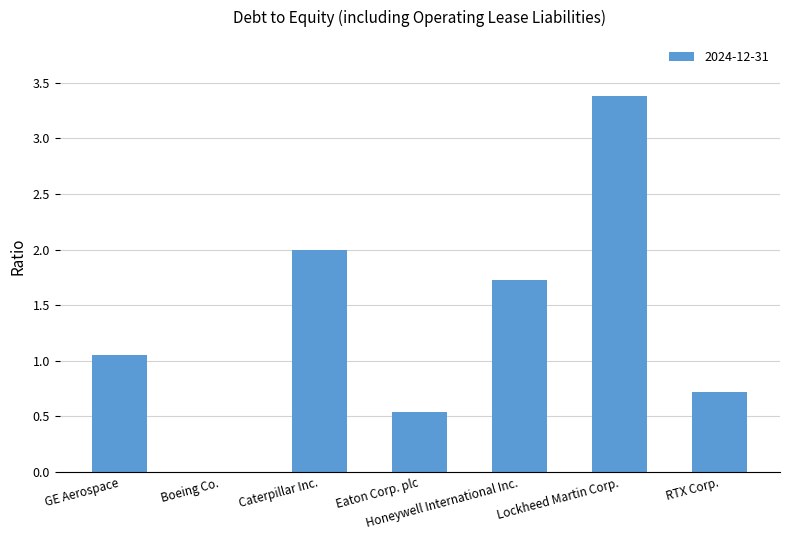

What is the sum of all values?

9.4